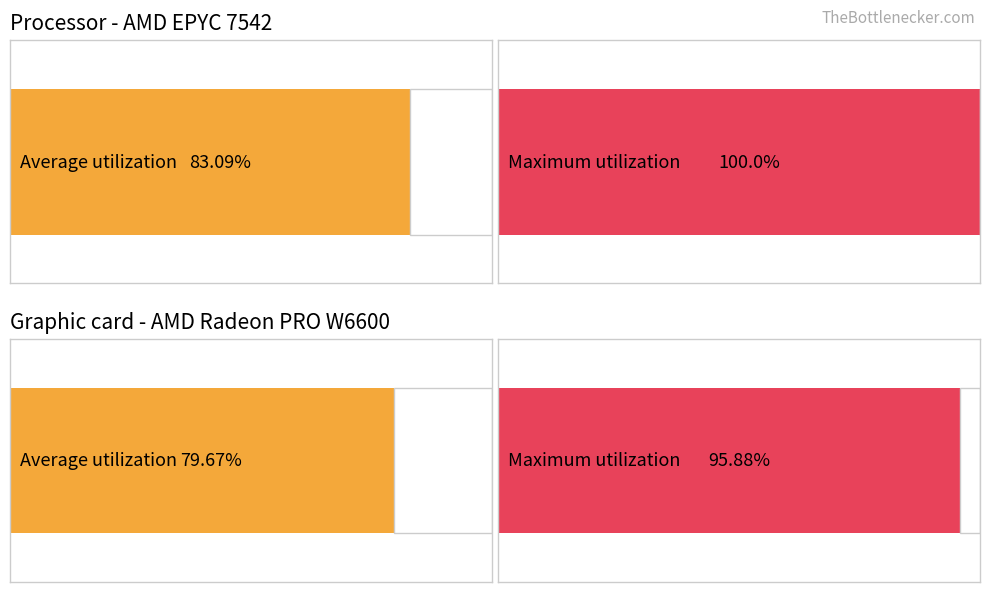

Reading left to right, list all the values displayed in this chart.

Average utilization: 83.1	79.7
Maximum utilization: 100.0	95.9